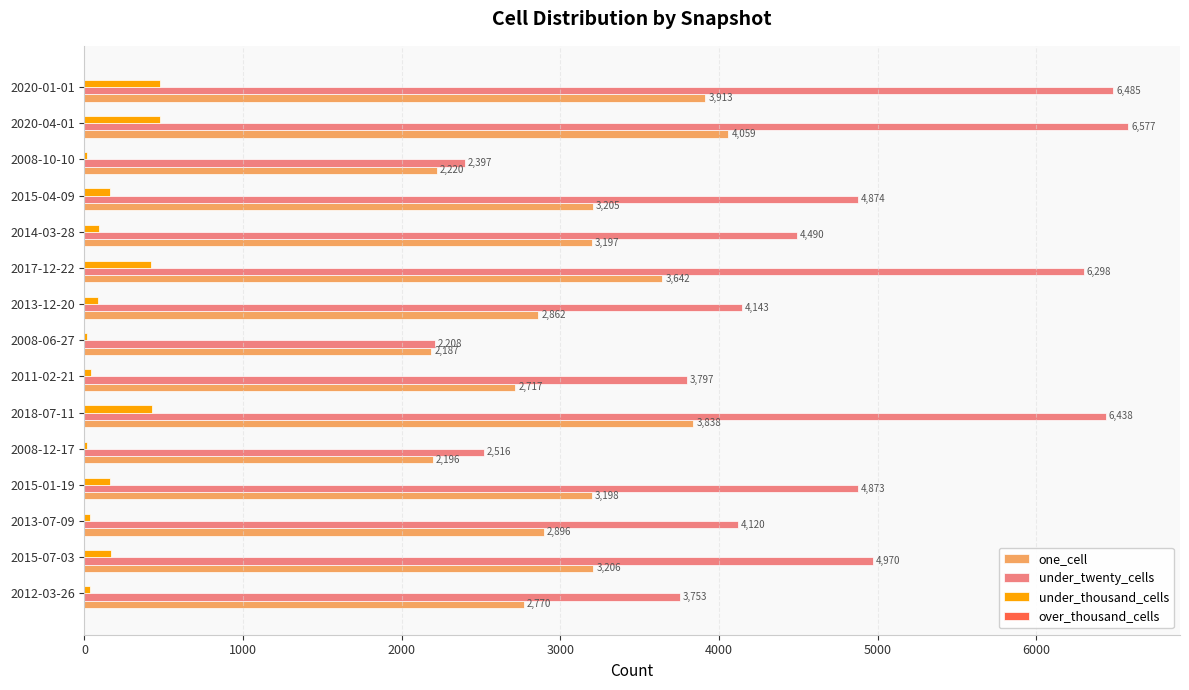

Which category has the highest value across all series?

2020-04-01